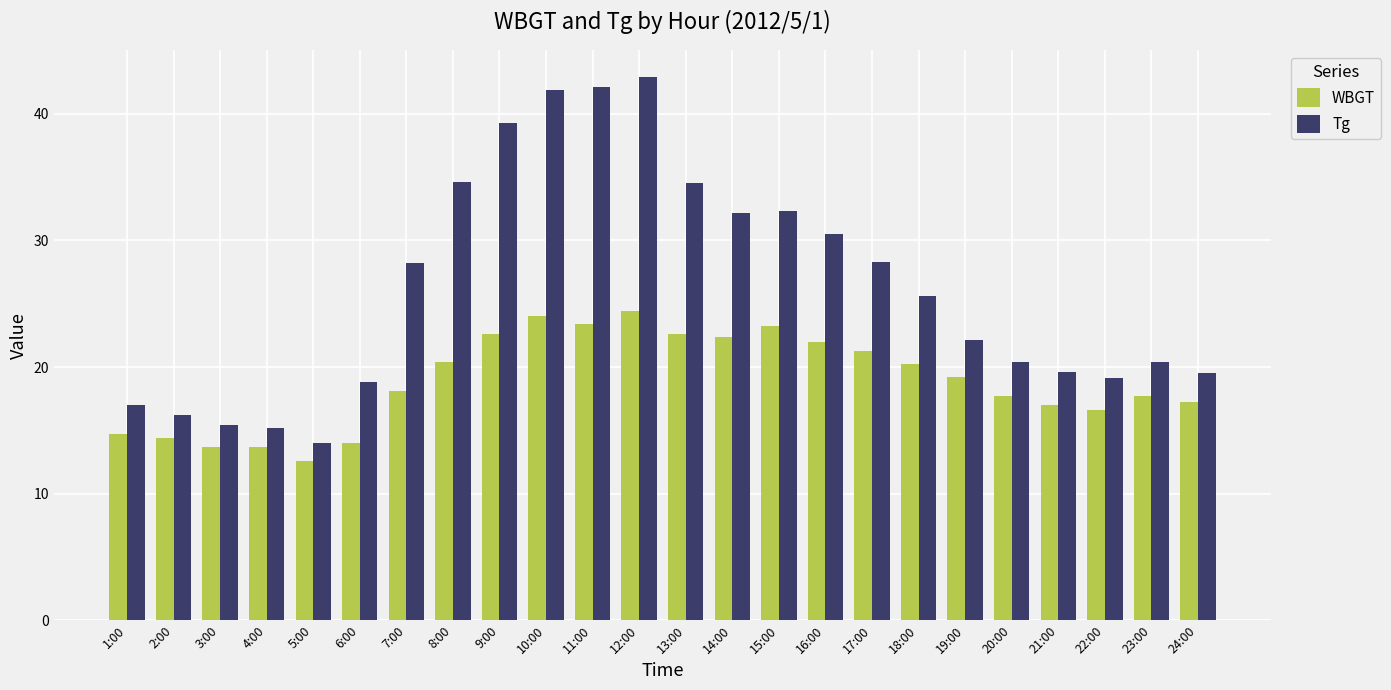

What is the average value of the WBGT series?

18.9